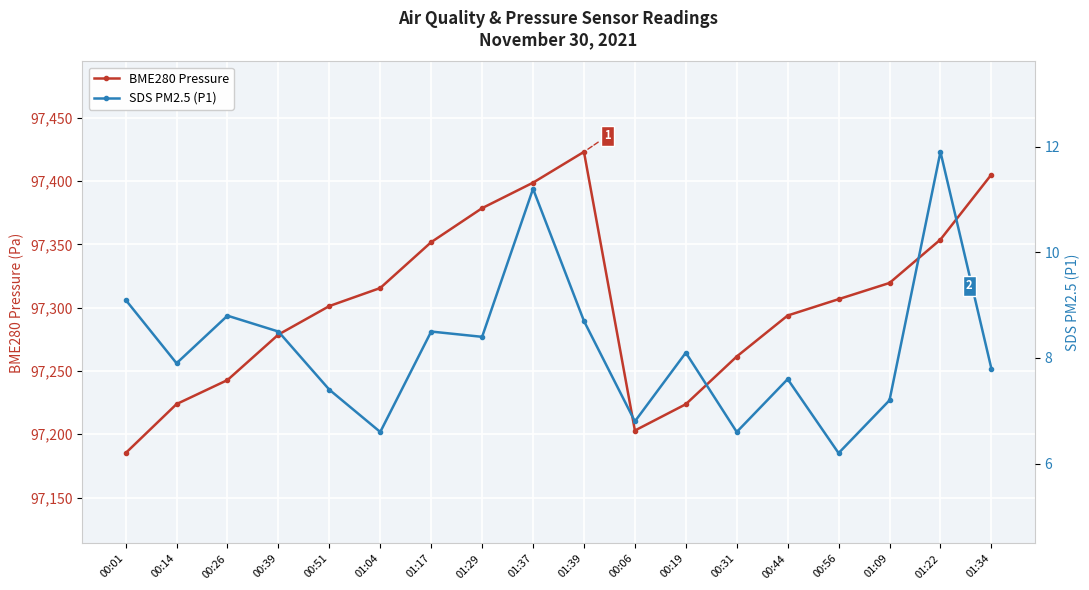

What is the difference between the maximum and minimum values in the BME280 Pressure series?

238.1